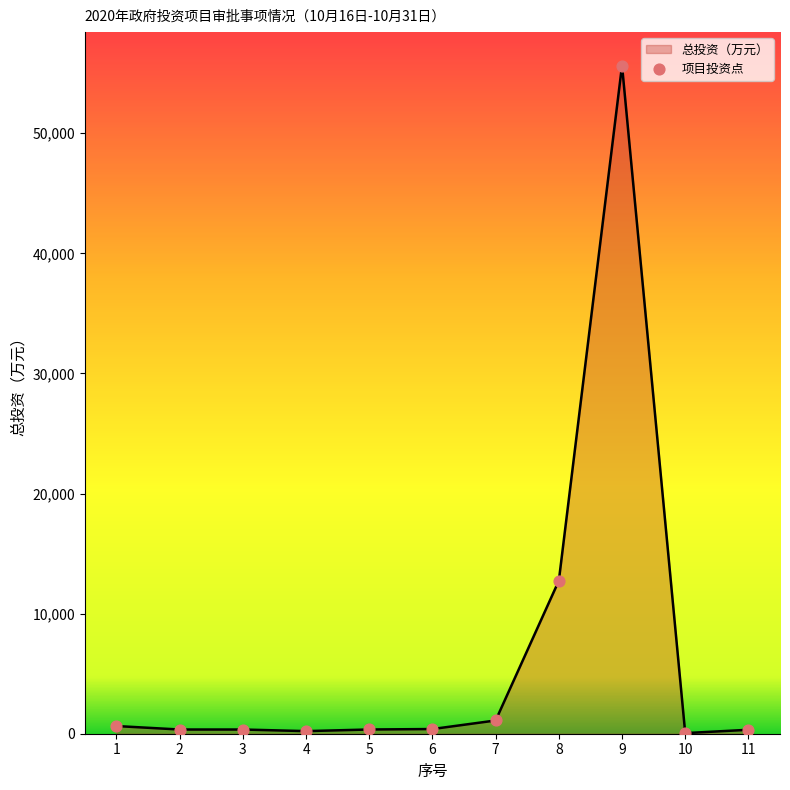

What is the change in value from 5 to 7?

+751.3